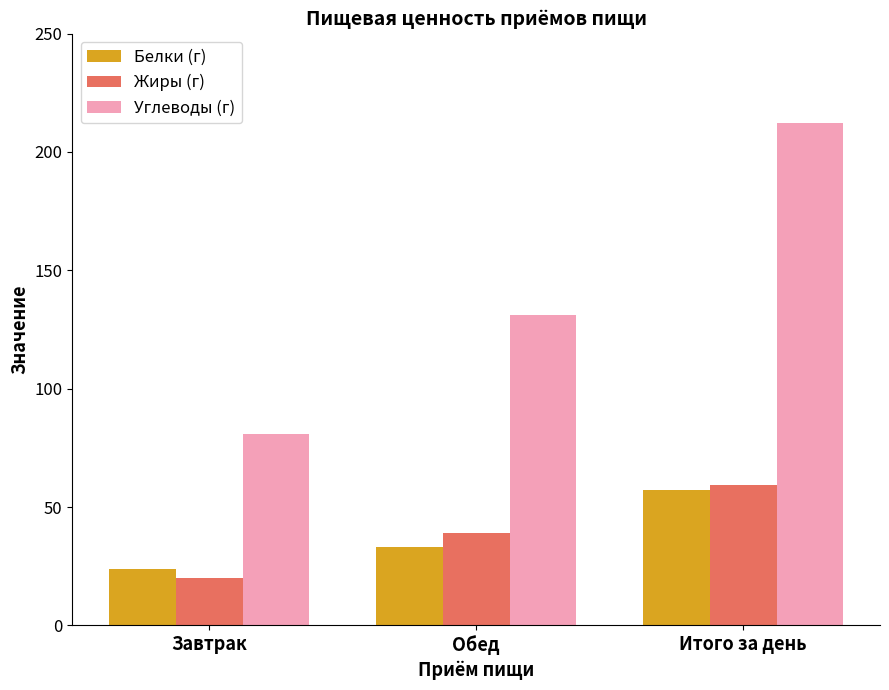

What is the difference between the highest and lowest values at Обед?

97.9